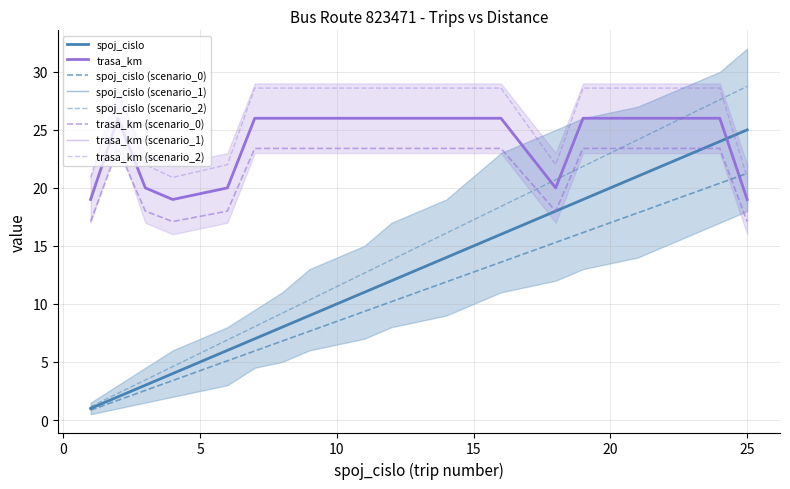

How many lines are shown in the chart?

6